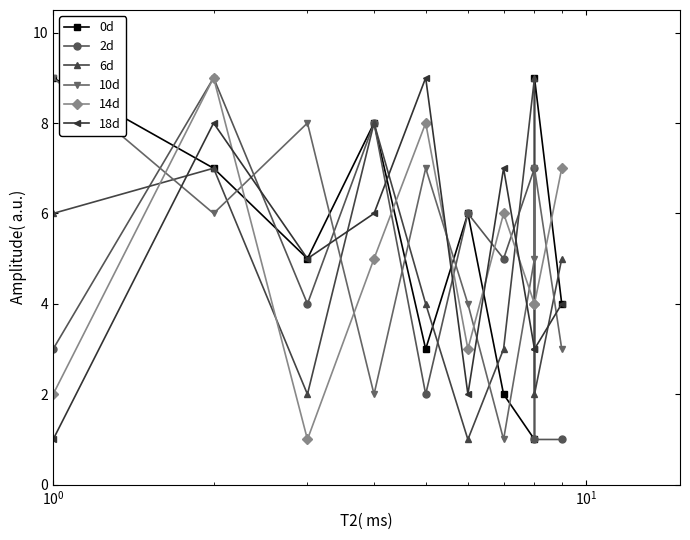

How many lines are shown in the chart?

6